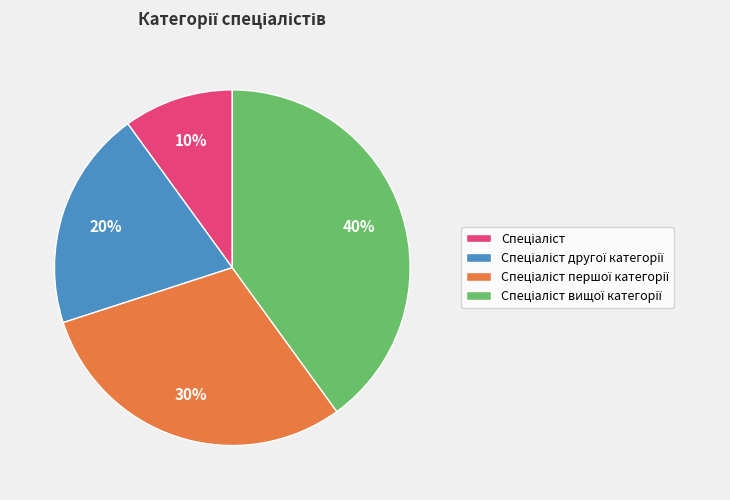

To the nearest percent, what is the difference between the largest and smallest slice percentages?

30%